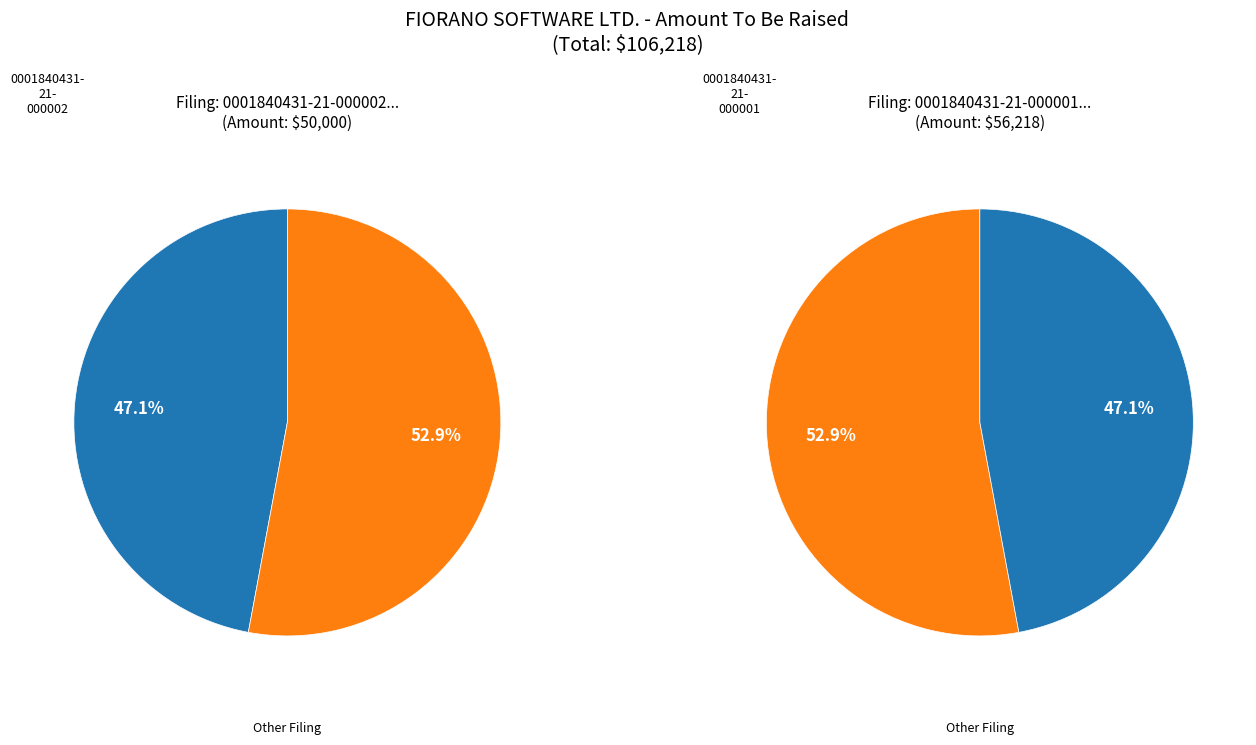

What is the change in value from 0001840431-21-000002 to 0001840431-21-000001?

+6218